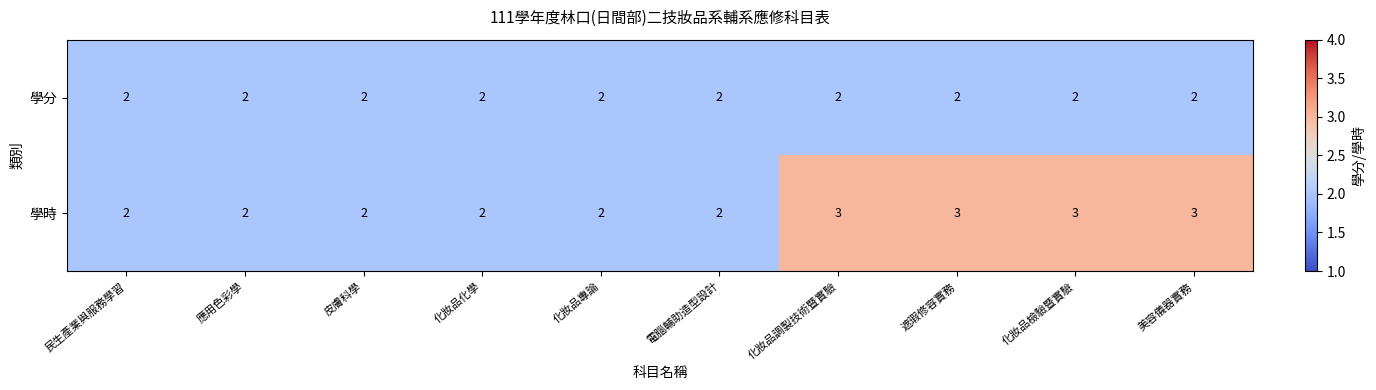

What is the sum of all 學分 values?

20